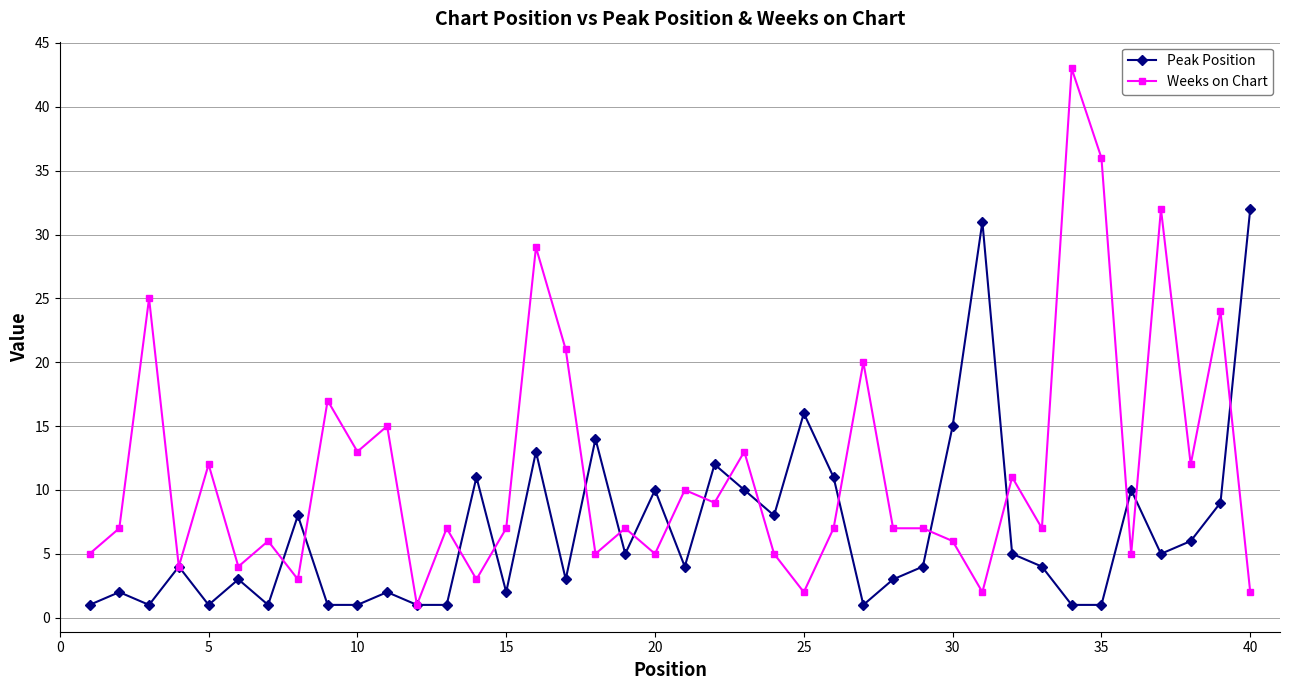

True or false: Weeks on Chart has more than 1 points higher than both neighbors.

True